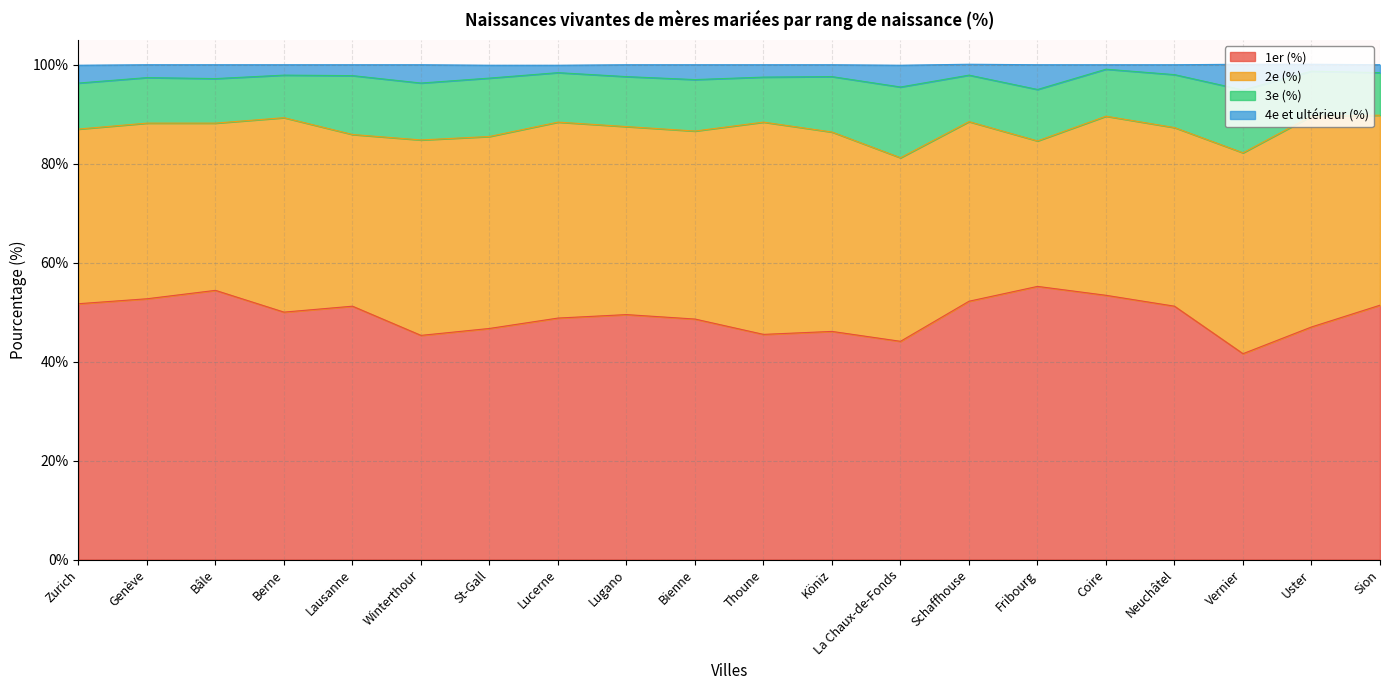

What position from the left is Sion?

20